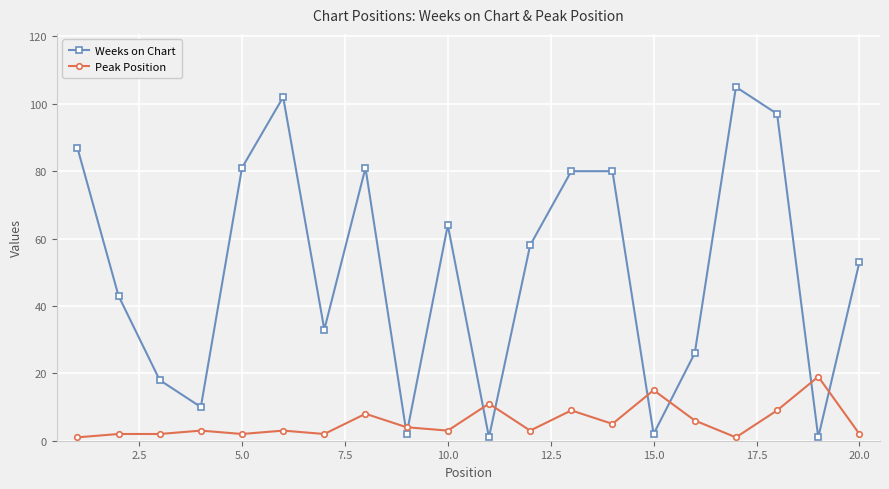

Which series has the largest range (max minus min)?

Weeks on Chart